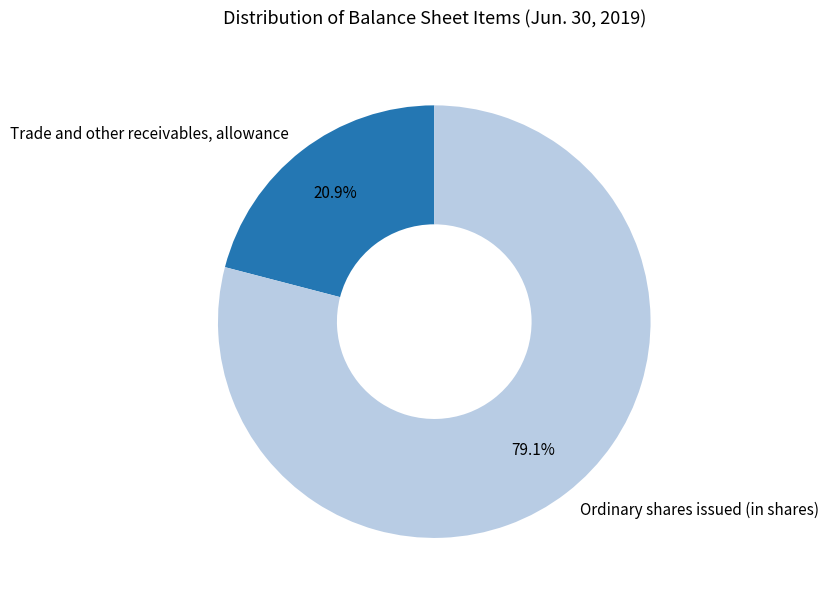

How much of the chart is everything except Trade and other receivables, allowance?

79.1%